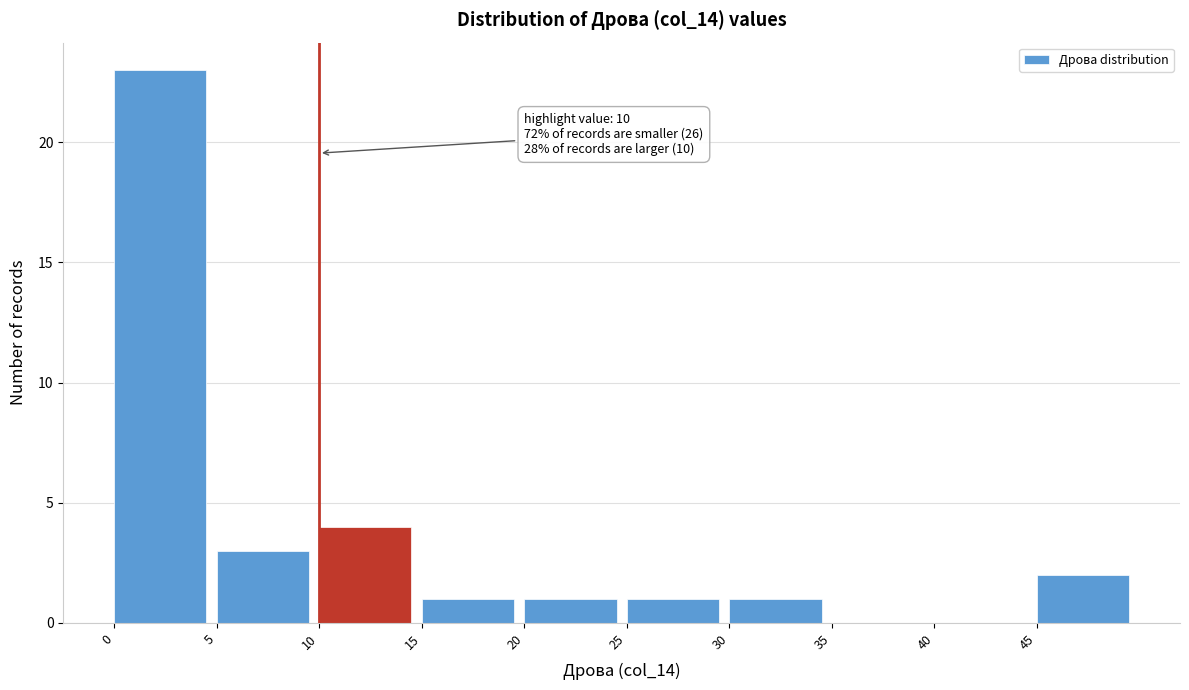

Which range on the x-axis has the tallest bar?

0 to 5